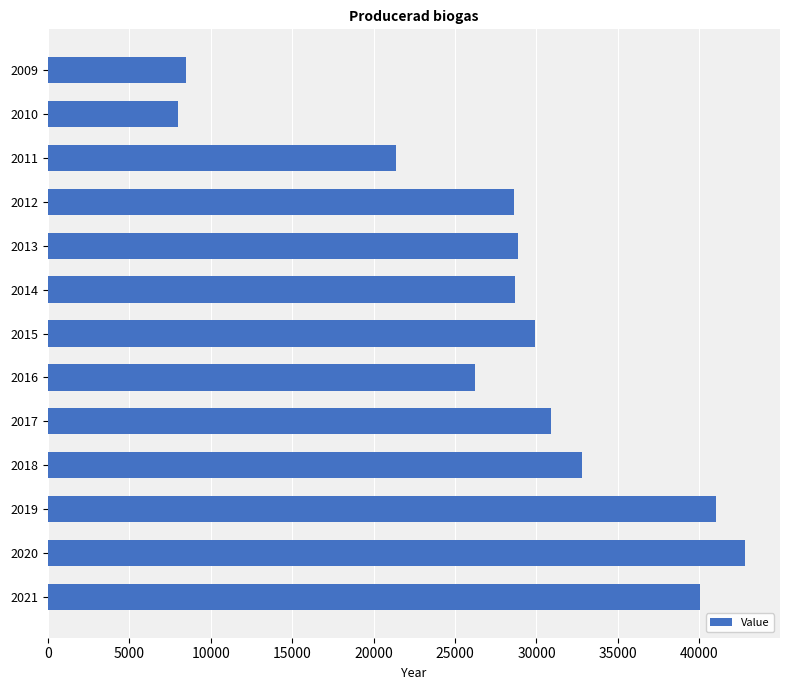

What is the change in value from 2013 to 2016?

-2688